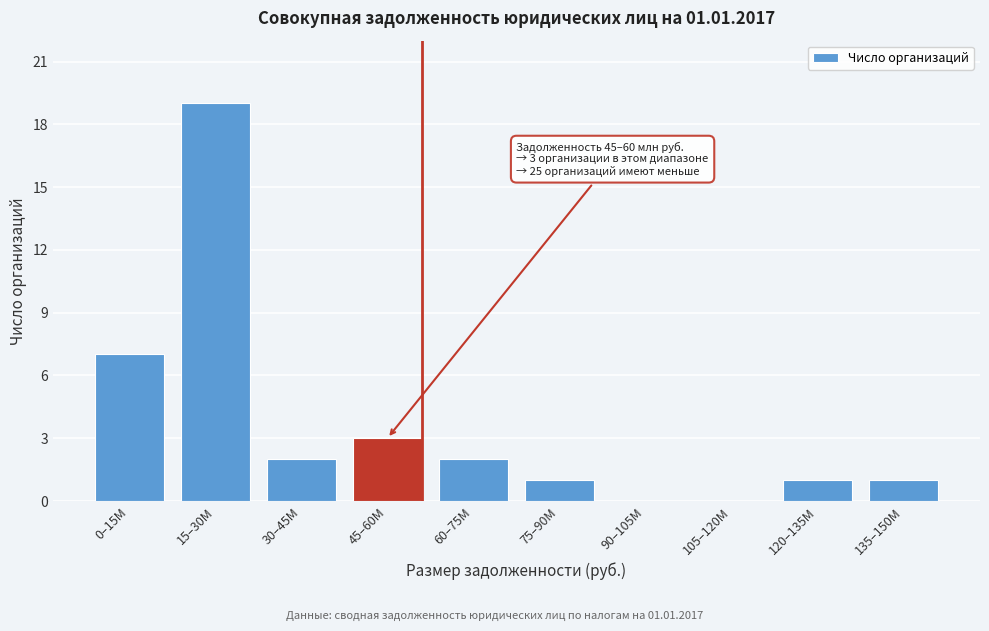

Reading right to left, list all the values displayed in this chart.

135–150M=1	120–135M=1	105–120M=0	90–105M=0	75–90M=1	60–75M=2	45–60M=3	30–45M=2	15–30M=19	0–15M=7